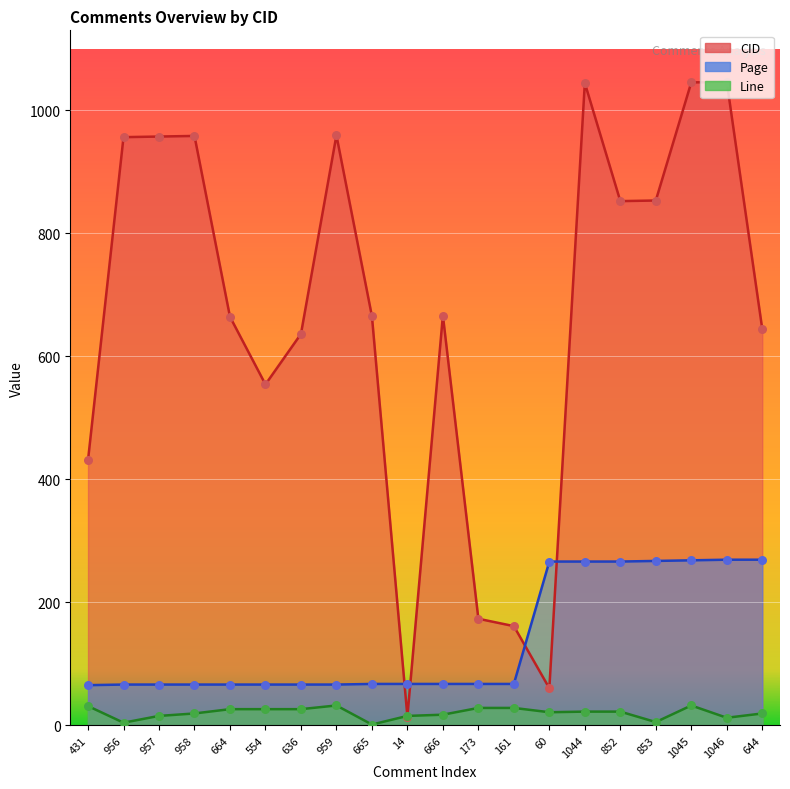

Which series contains the lowest Y value?

Line